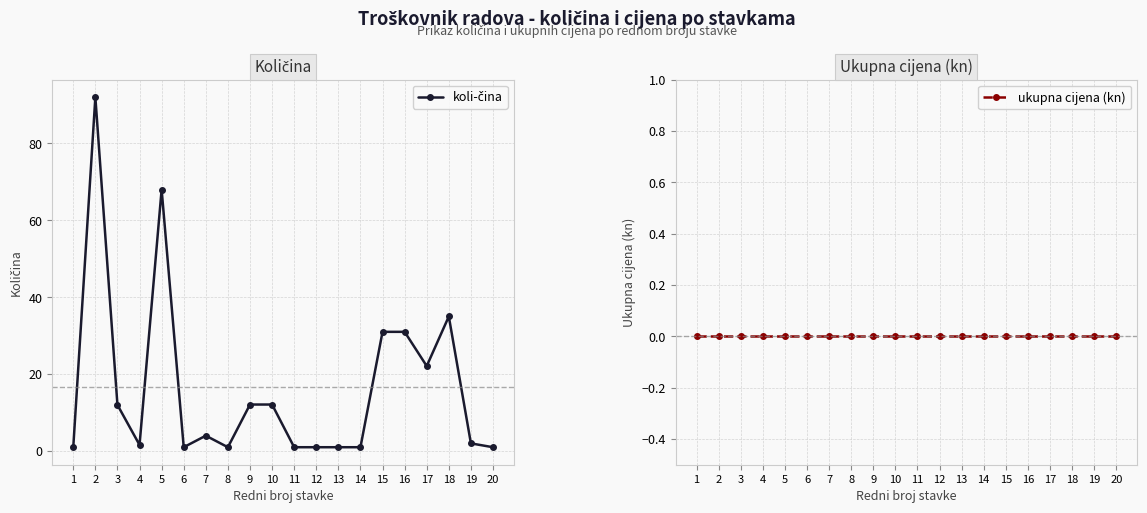

What is the sum of all koli-čina values?

330.9